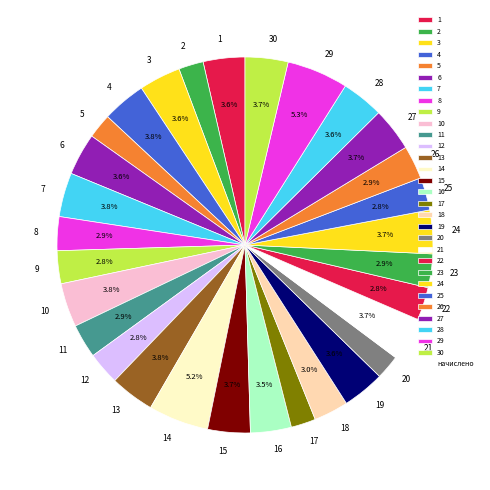

To the nearest percent, what is the average slice percentage?

3%